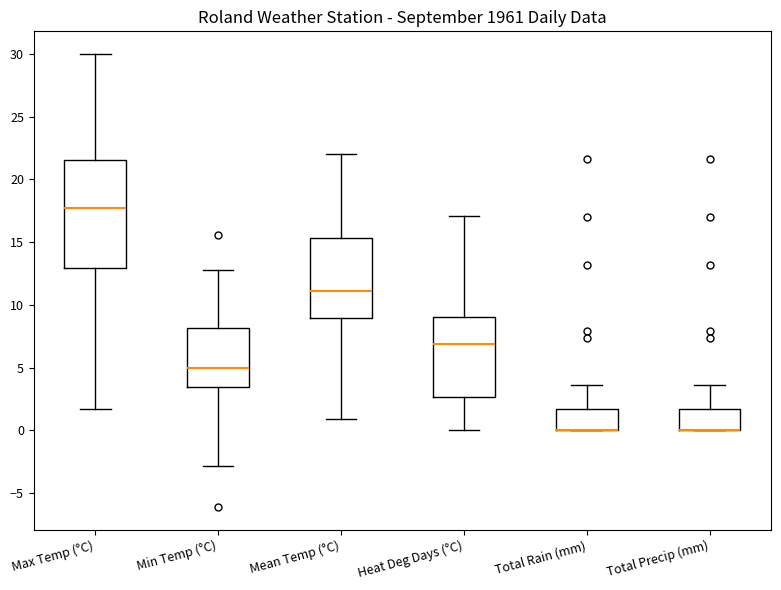

Reading left to right, transcribe this box plot: for each box, give where its median line is, the range the box spans, and where its two whiskers end, as read against the y-axis. The values are not printed on the chart, so give them approximately, as read against the axis.

Max Temp (°C): median 18.0, box 13.0 to 21.5, whiskers 1.5 to 30.0
Min Temp (°C): median 5.0, box 3.5 to 8.0, whiskers -3.0 to 13.0
Mean Temp (°C): median 11.0, box 9.0 to 15.5, whiskers 1.0 to 22.0
Heat Deg Days (°C): median 7.0, box 2.5 to 9.0, whiskers 0.0 to 17.0
Total Rain (mm): median 0.0 (drawn on the box's lower edge), box 0.0 to 1.5, whiskers 0.0 to 3.5
Total Precip (mm): median 0.0 (drawn on the box's lower edge), box 0.0 to 1.5, whiskers 0.0 to 3.5